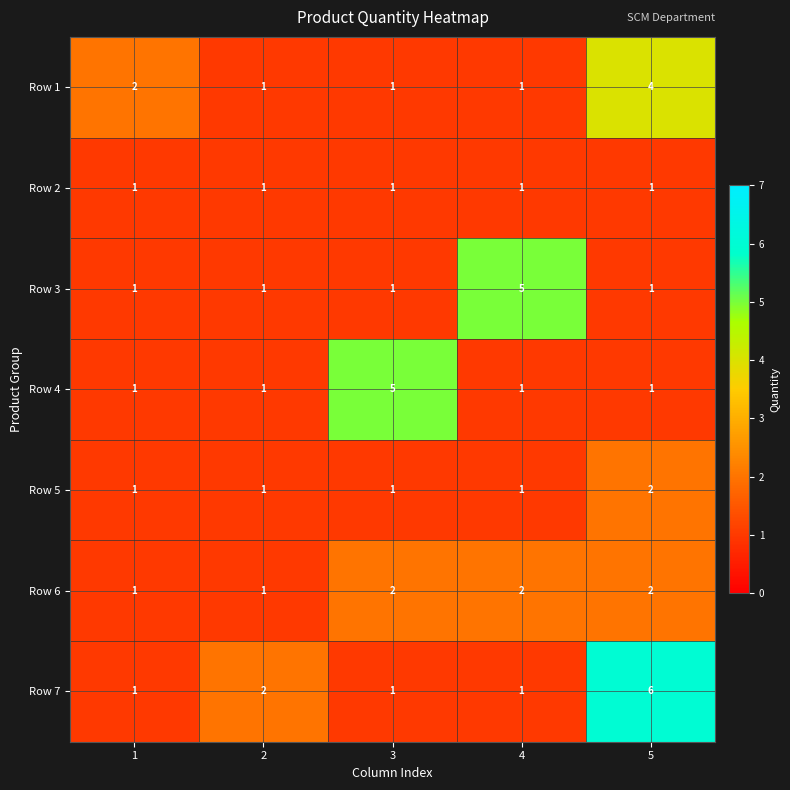

True or false: Row 7 has a value of 1 at 4.

True